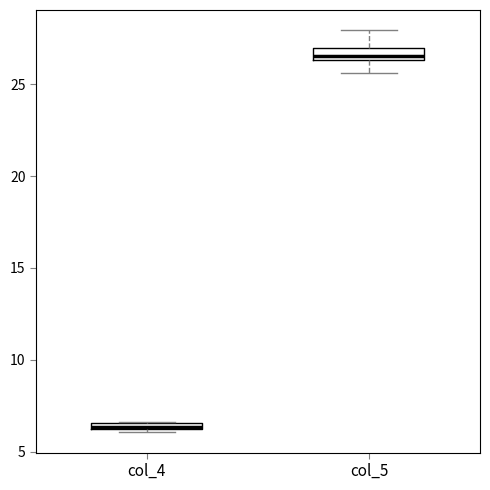

Where is the upper edge of the box for col_5 on the y-axis? The values are not printed on the chart, so give them approximately, as read against the axis.

27.0